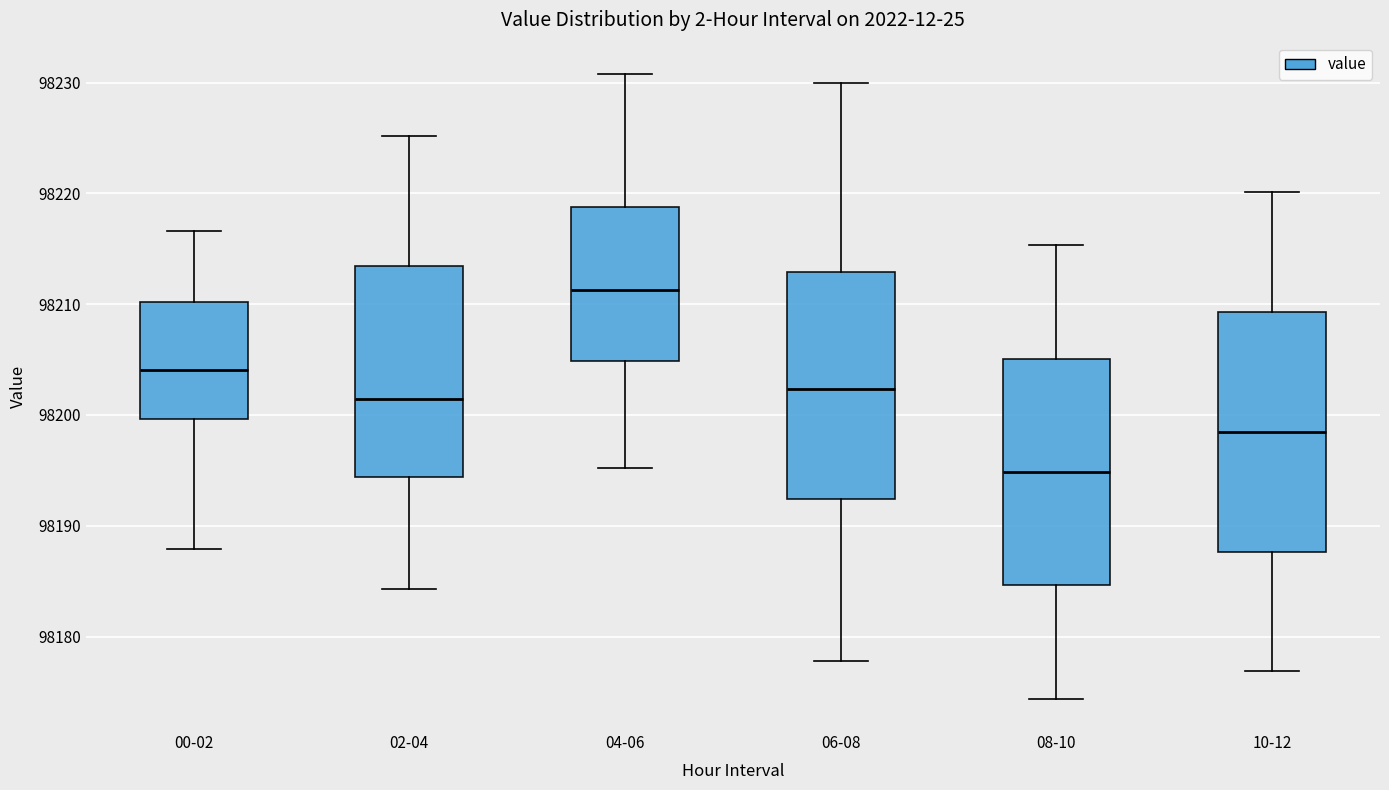

Where is the upper edge of the box for 08-10 on the y-axis? The values are not printed on the chart, so give them approximately, as read against the axis.

98205